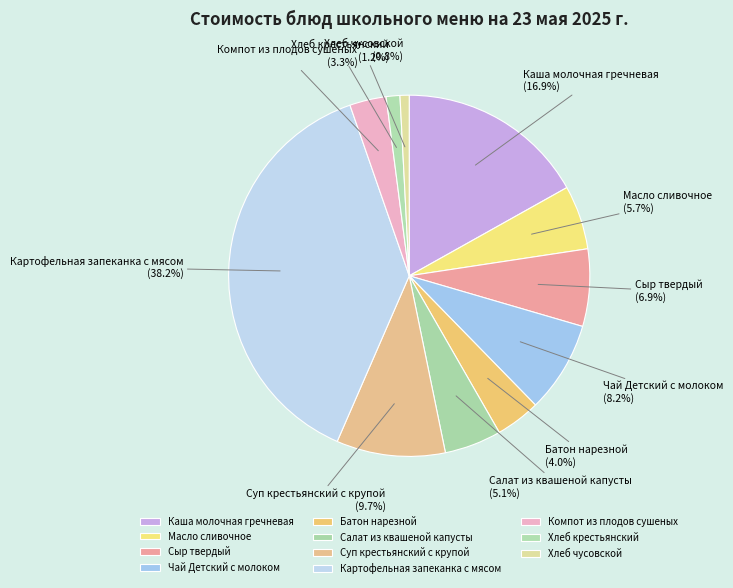

True or false: Каша молочная гречневая accounts for 5% of the total.

False